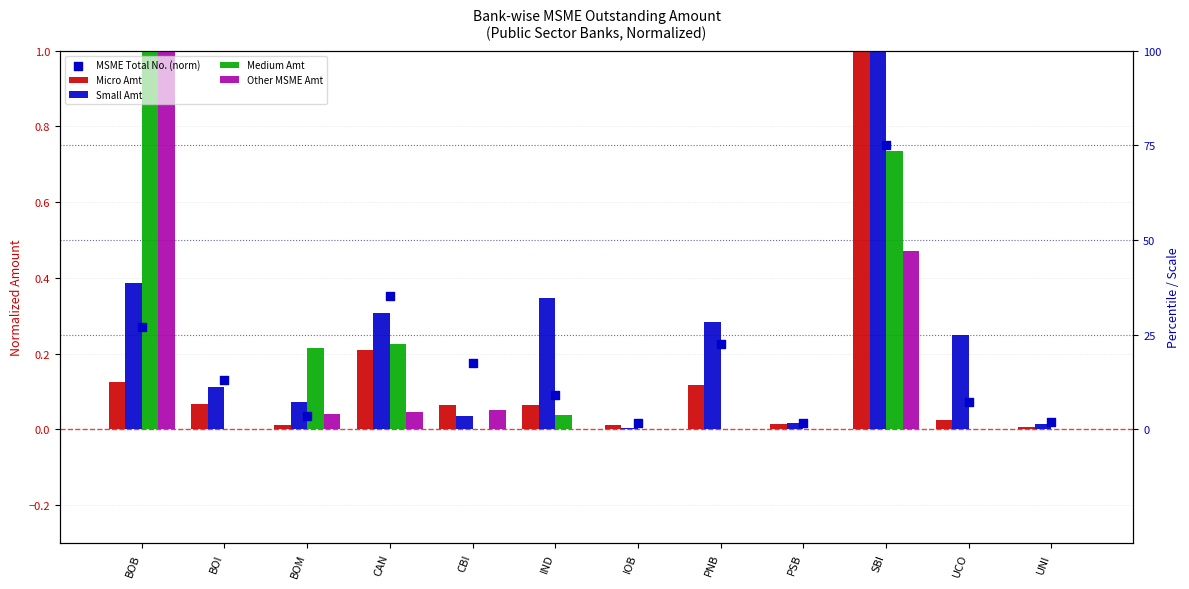

Which series contains the highest Y value?

Micro Amt